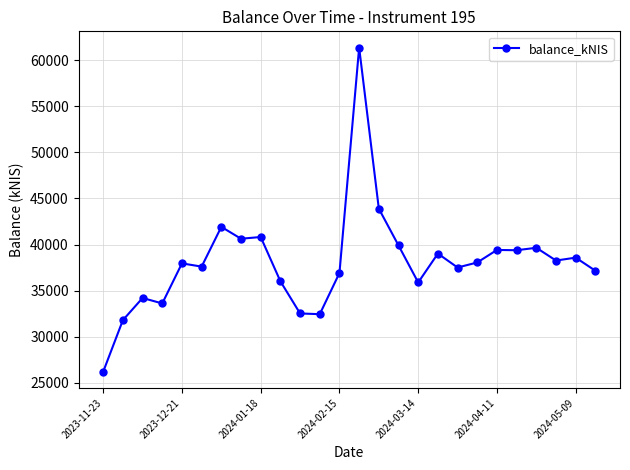

Does the chart display data point markers on the line(s)?

Yes